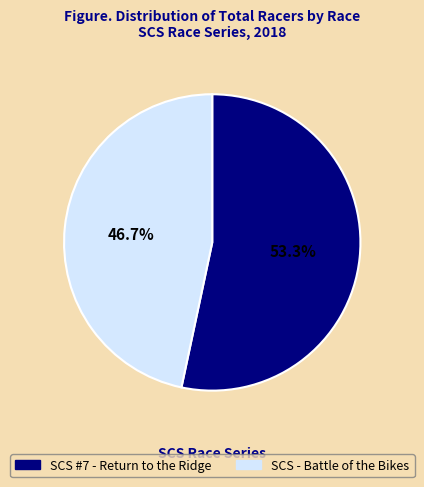

To the nearest percent, what percentage of the pie is SCS - Battle of the Bikes?

47%